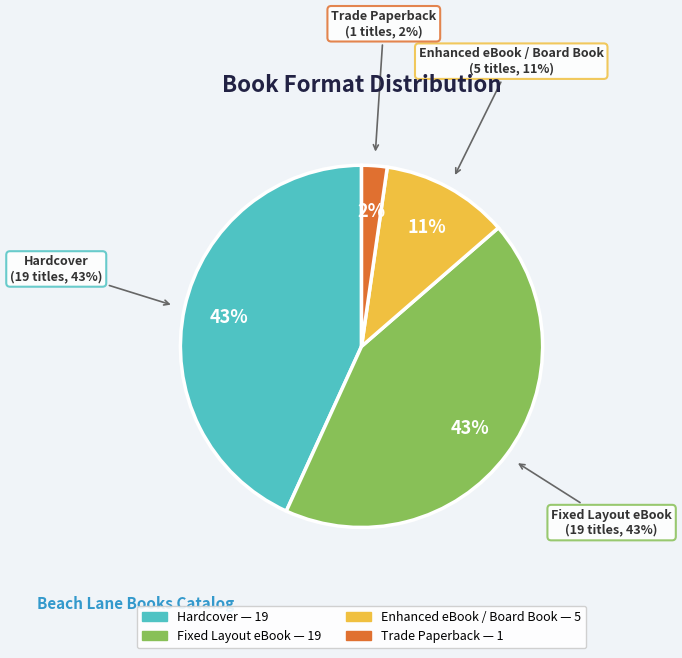

Is there any slice that represents more than half of the pie?

No